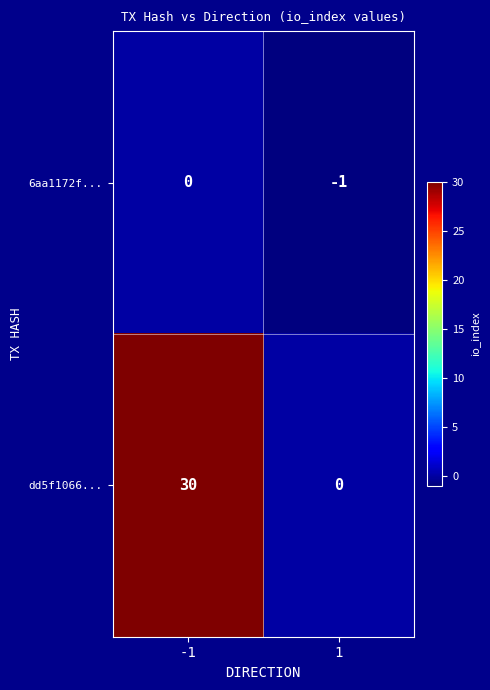

Is it true that 6aa1172f... equals 0 at -1?

True